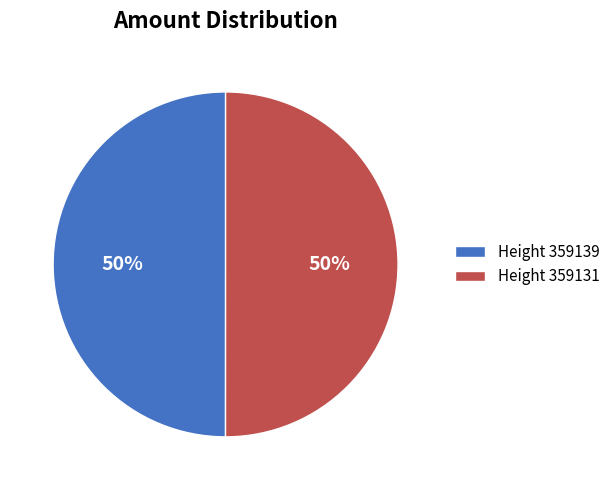

What percentage is the Height 359139 slice, to the nearest percent?

50%